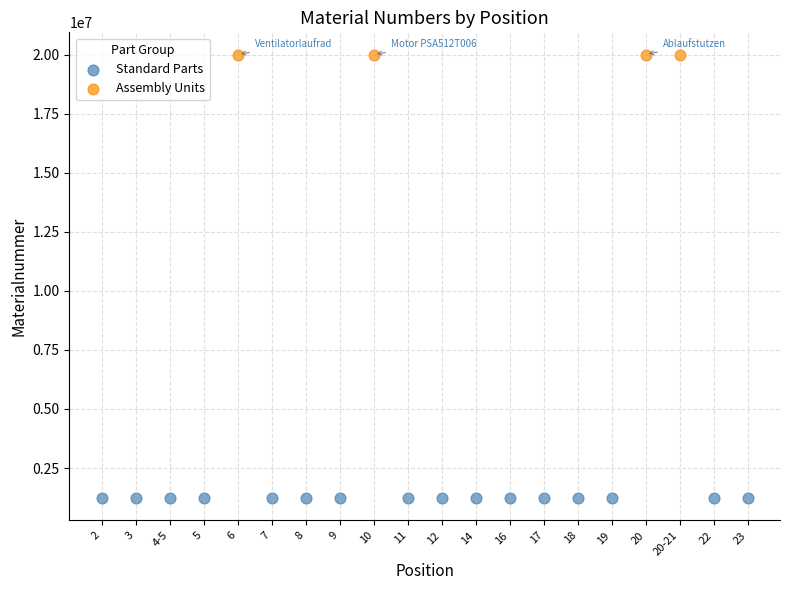

What are all the series names shown in the legend?

Standard Parts, Assembly Units